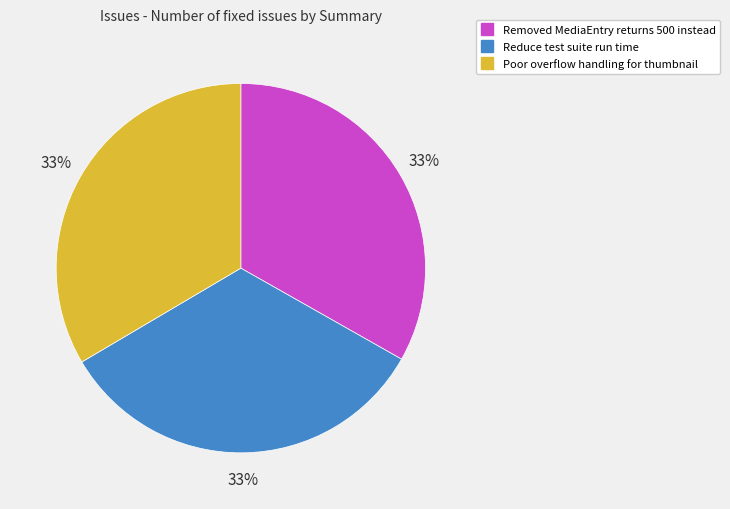

To the nearest percent, what is the combined percentage of Reduce test suite run time and Removed MediaEntry returns 500 instead?

67%